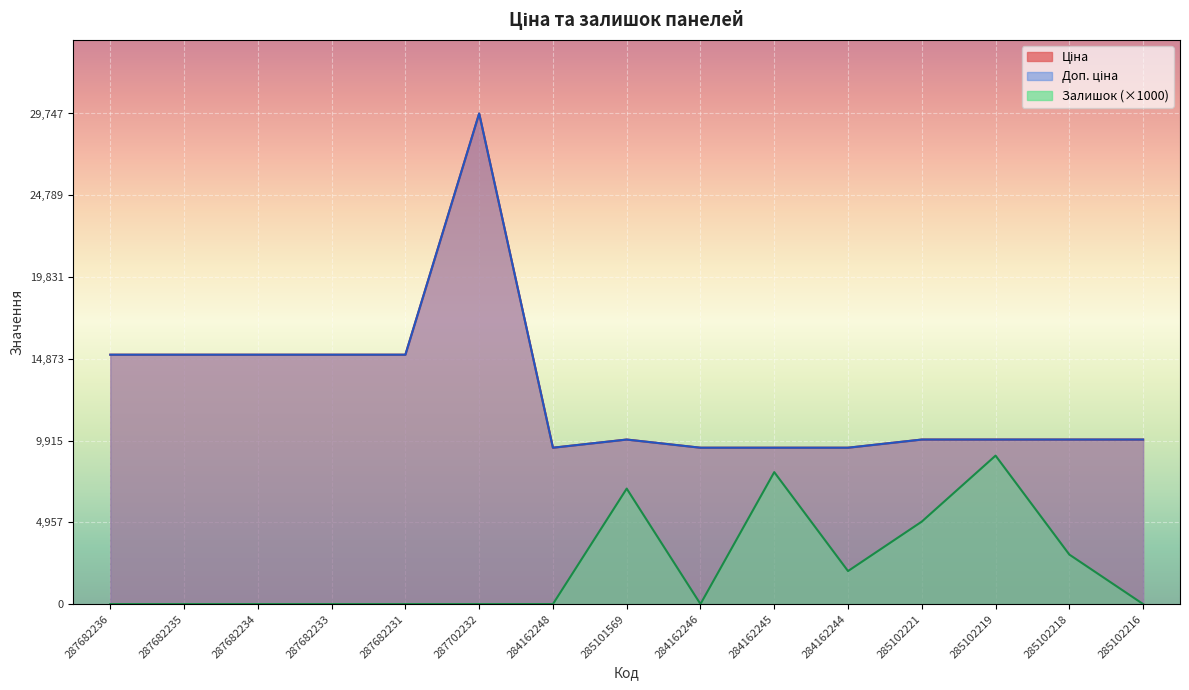

Does the chart display data point markers on the line(s)?

No